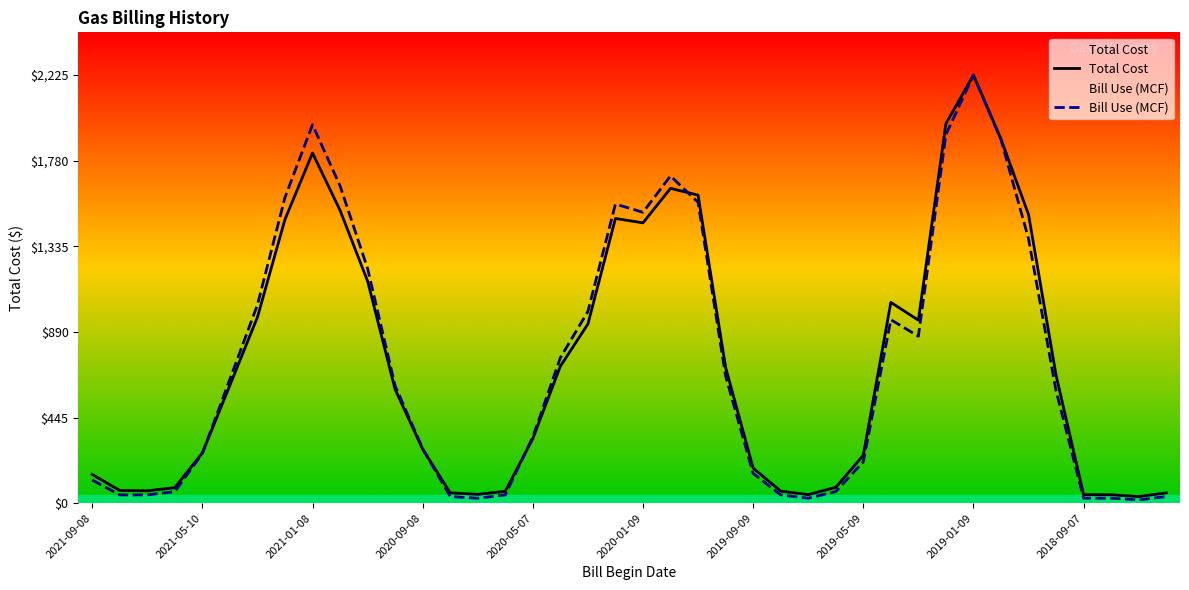

How many intersections are there between Bill Use (MCF) and Total Cost?

4